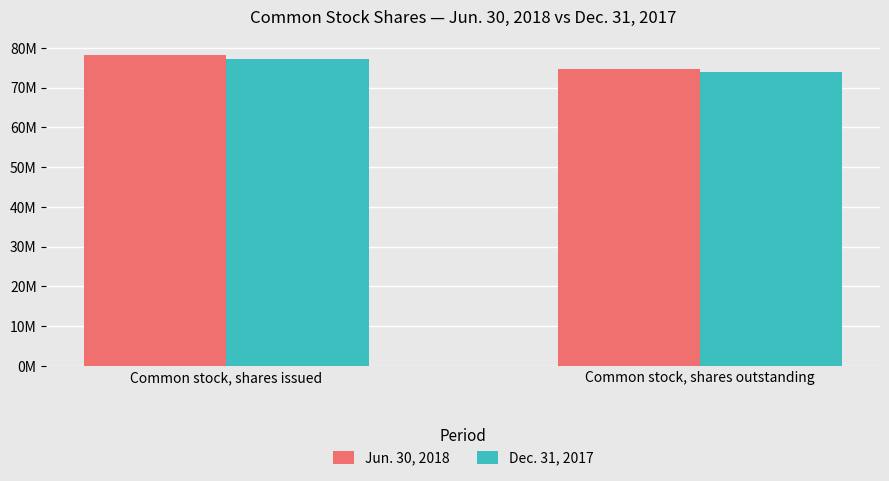

What are all the series names shown in the legend?

Jun. 30, 2018, Dec. 31, 2017